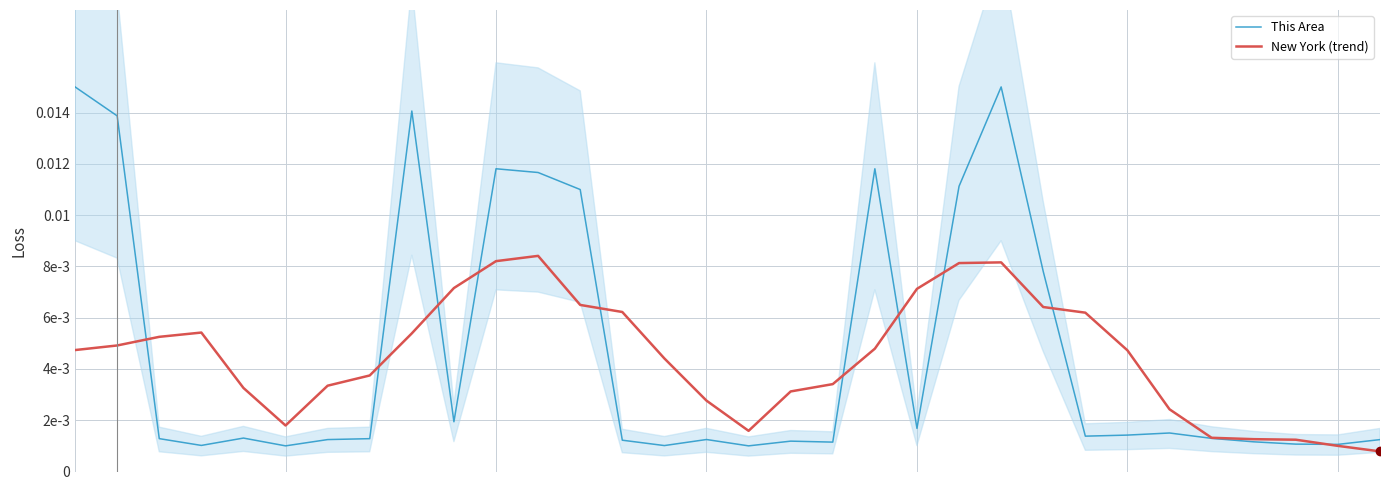

Reading right to left, what are all the values shown in this chart?

This Area: 31=0.0	30=0.0	29=0.0	28=0.0	27=0.0	26=0.0	25=0.0	24=0.0	23=0.0	22=0.0	21=0.0	20=0.0	19=0.0	18=0.0	17=0.0	16=0.0	15=0.0	14=0.0	13=0.0	12=0.0	11=0.0	10=0.0	9=0.0	8=0.0	7=0.0	6=0.0	5=0.0	4=0.0	3=0.0	2=0.0	1=0.0	0=0.0
New York (trend): 31=0.0	30=0.0	29=0.0	28=0.0	27=0.0	26=0.0	25=0.0	24=0.0	23=0.0	22=0.0	21=0.0	20=0.0	19=0.0	18=0.0	17=0.0	16=0.0	15=0.0	14=0.0	13=0.0	12=0.0	11=0.0	10=0.0	9=0.0	8=0.0	7=0.0	6=0.0	5=0.0	4=0.0	3=0.0	2=0.0	1=0.0	0=0.0